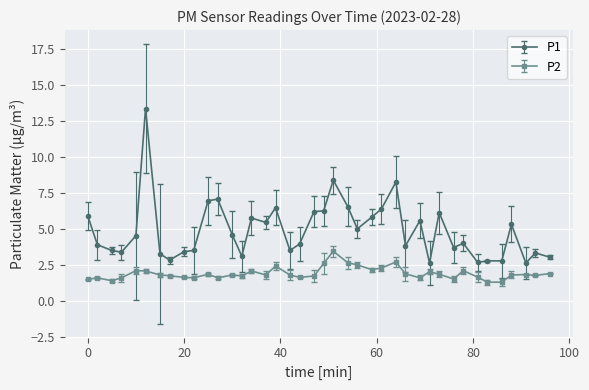

What is the value of the P2 point at the 18th from the left?

1.8